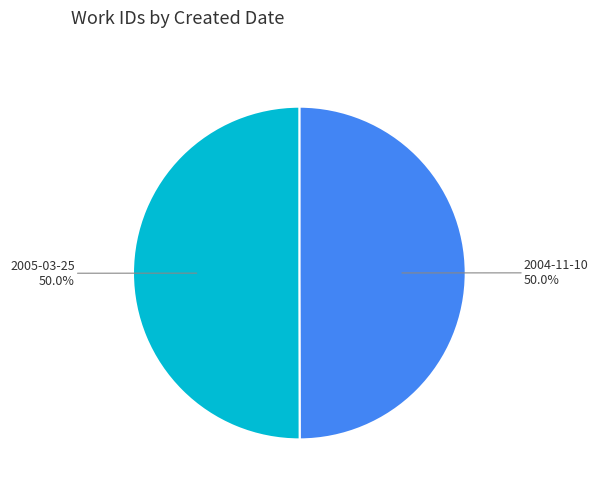

What is the majority slice?

2005-03-25